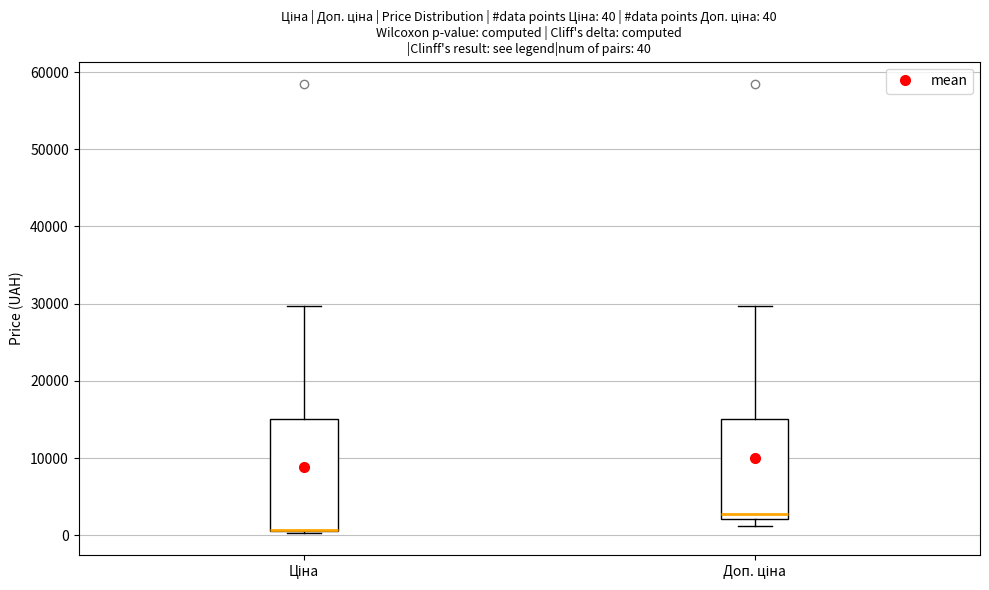

Comparing the boxes themselves (not the whiskers), which one is the tallest?

Ціна